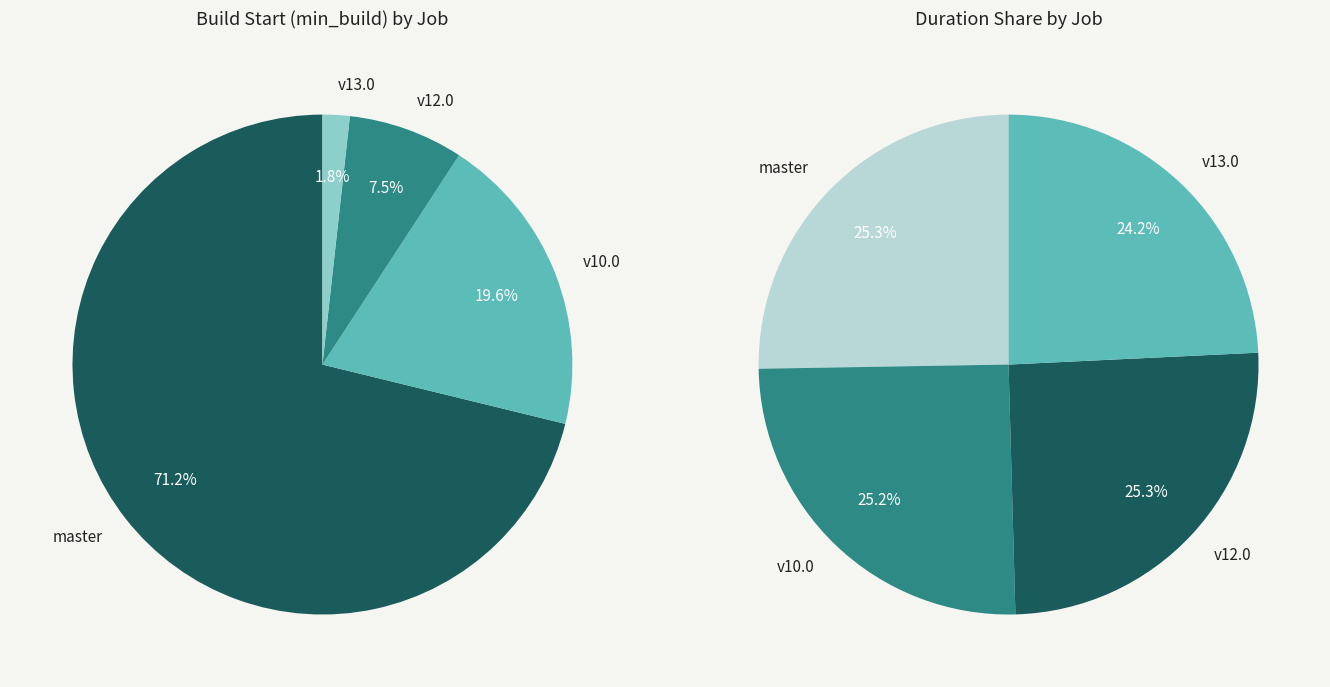

Does osm-stage_3-merge/master account for over 50% of the chart?

Yes